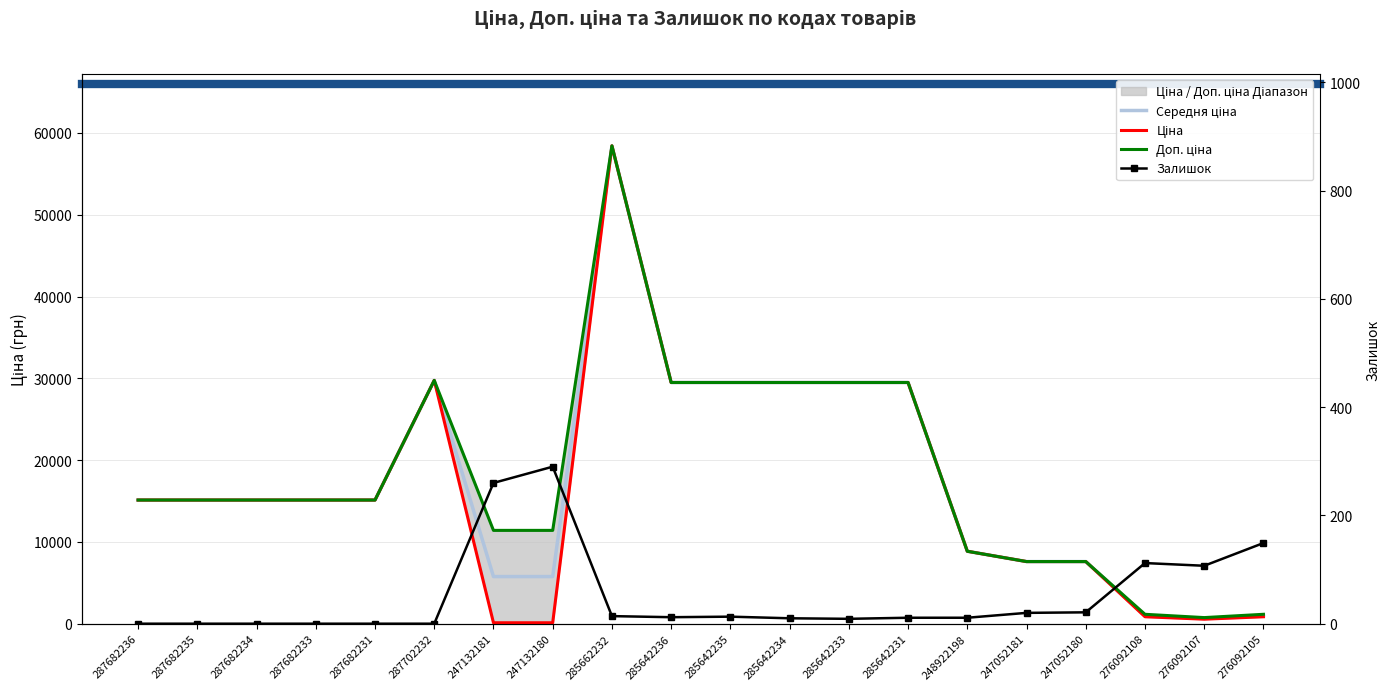

What is the label of the 19th point from the right?

287682235